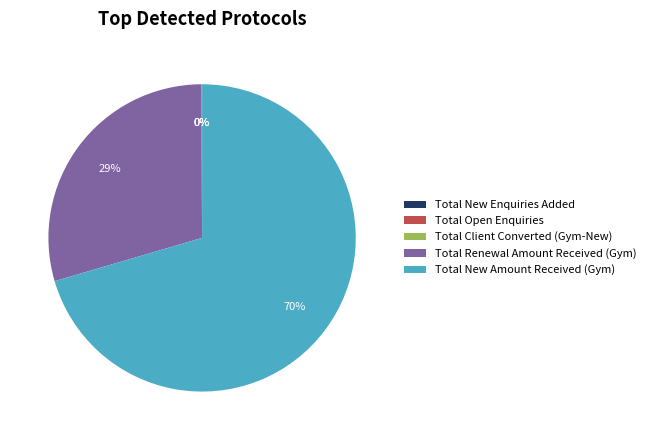

To the nearest percent, what is the difference between the Total New Amount Received (Gym) and Total Renewal Amount Received (Gym) slice percentages?

41%